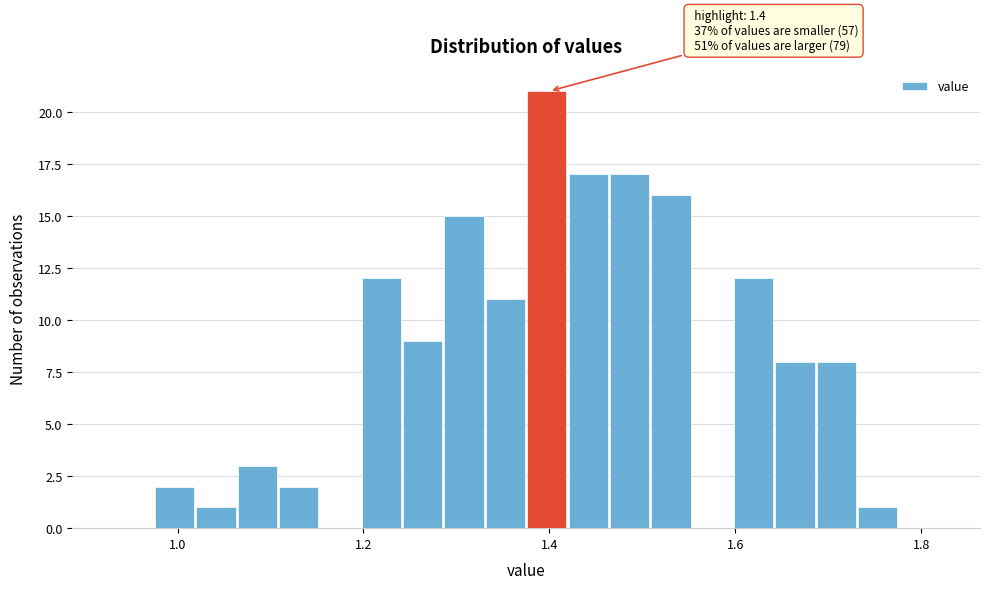

Read against the x-axis, roughly where is the centre of the tallest bar?

1.40